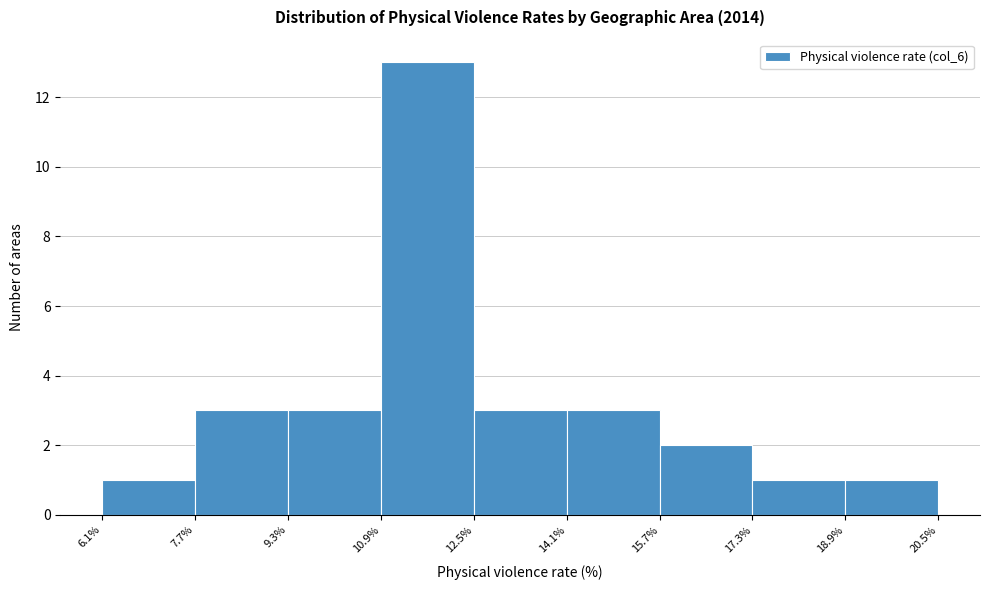

Over which range of the x-axis is the bar tallest?

10.9% to 12.5%